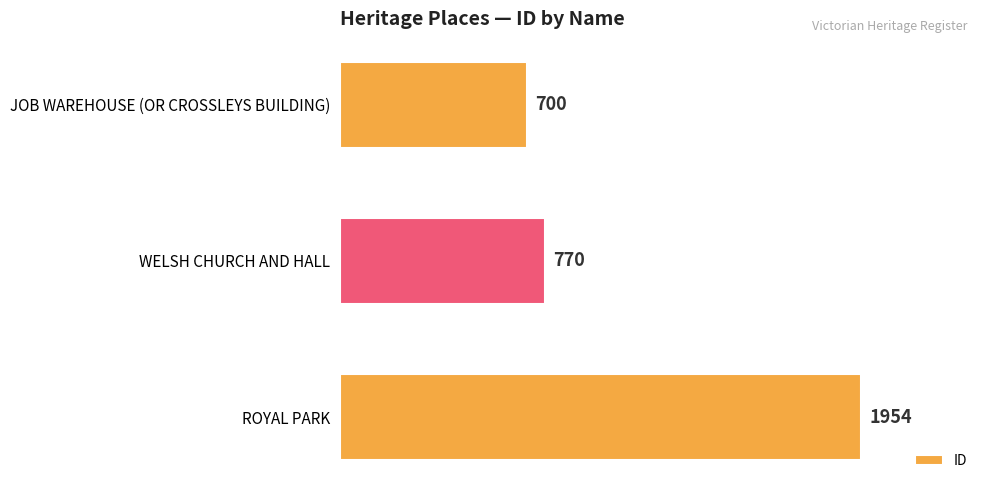

What is the change in value from WELSH CHURCH AND HALL to ROYAL PARK?

+1184